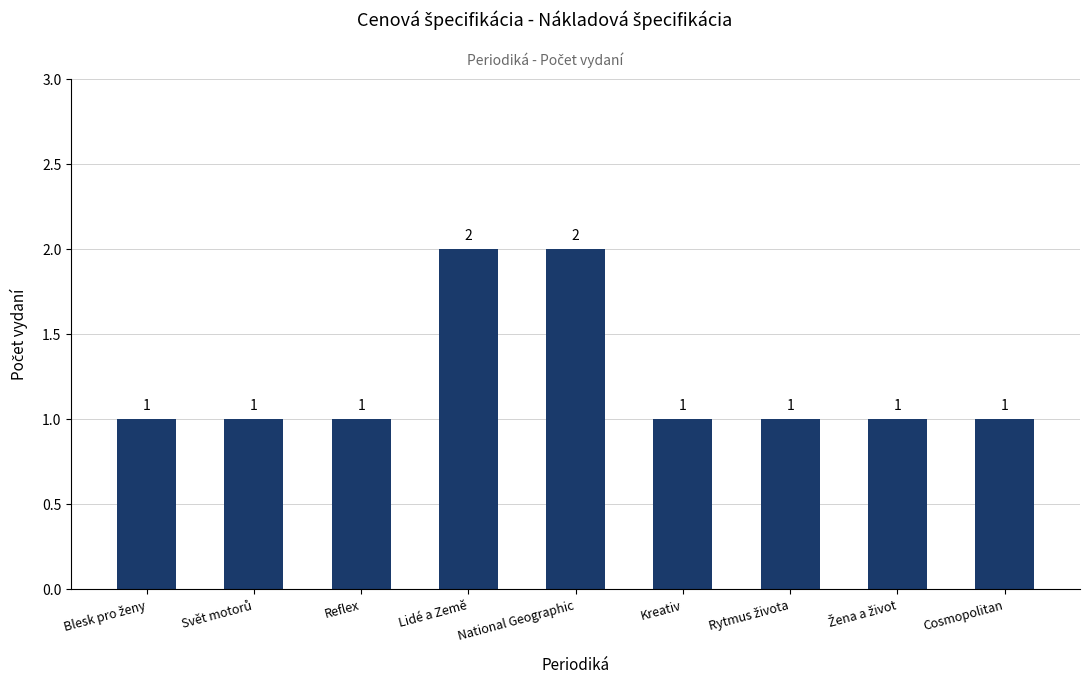

True or false: the data shows 2 at National Geographic.

True